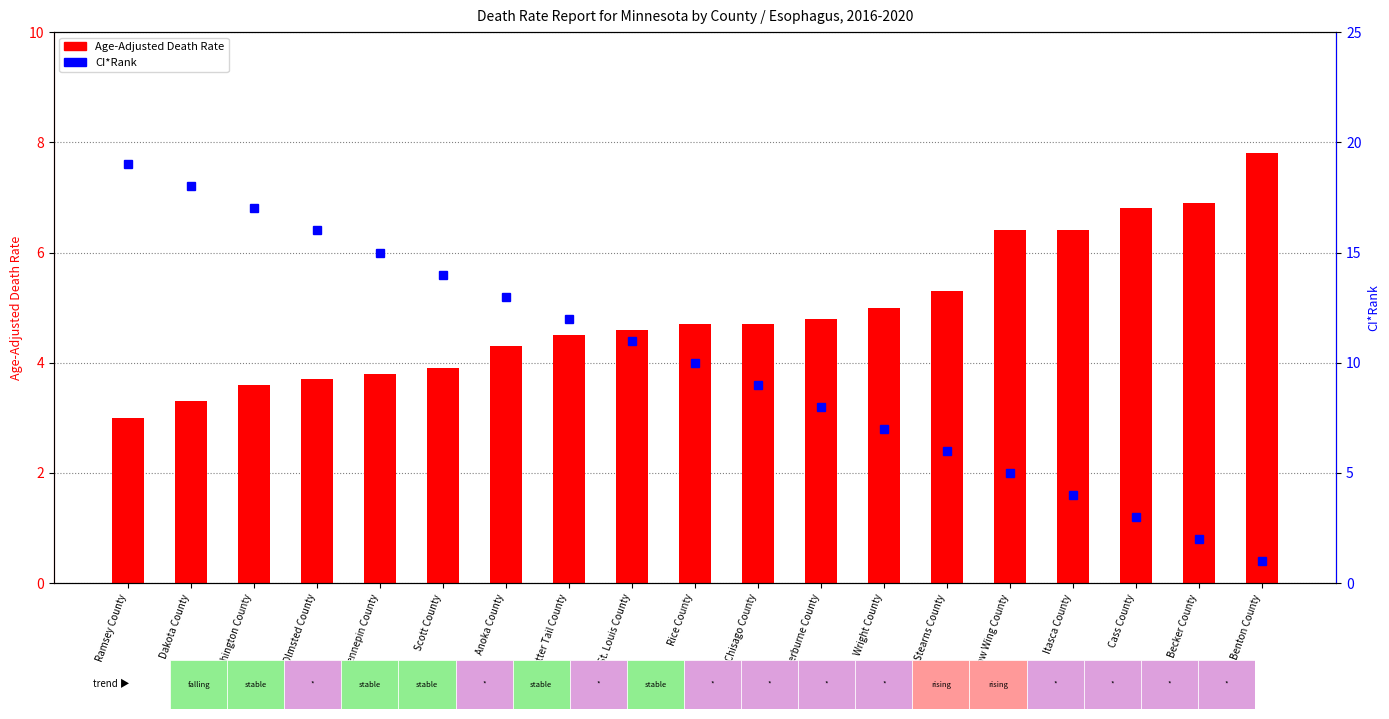

At Rice County, list the series in order from smallest to largest.

Age-Adjusted Death Rate, CI*Rank